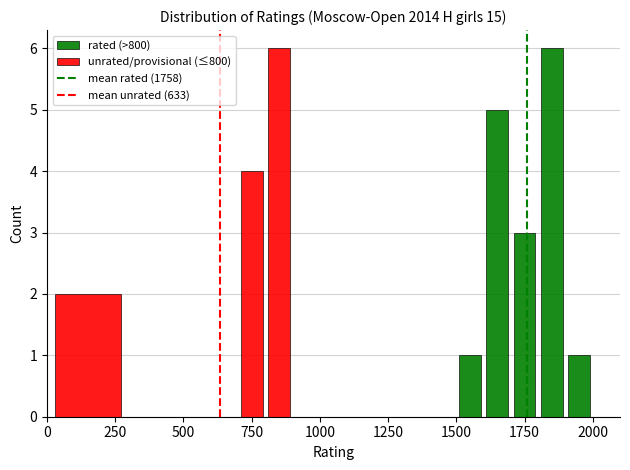

Between 0 and 250, which is larger?

250